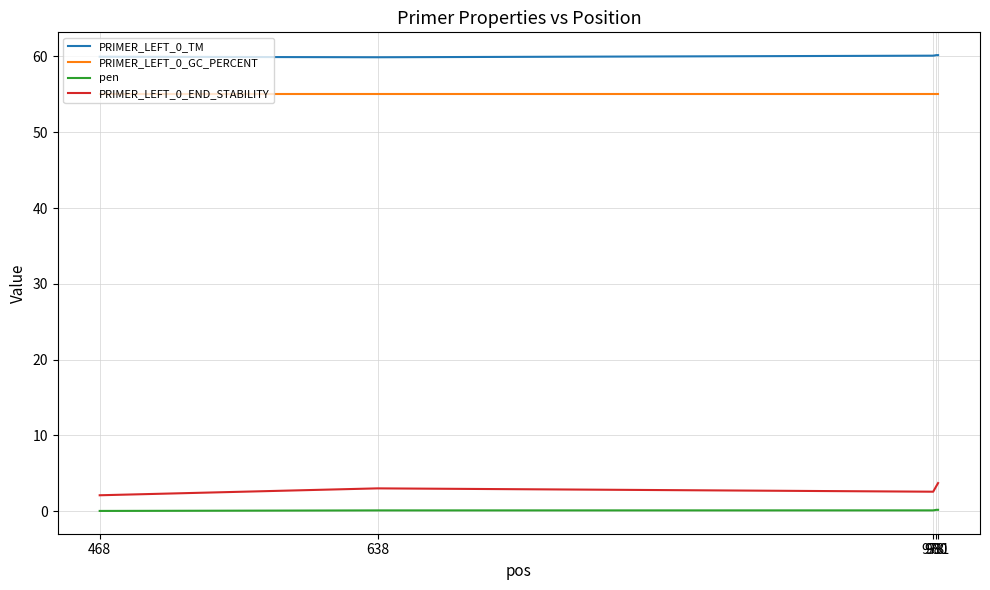

What is the lowest value of the PRIMER_LEFT_0_END_STABILITY series?

2.1